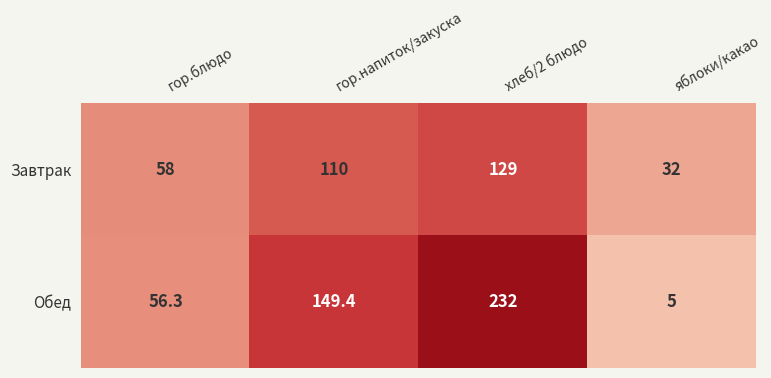

Reading left to right, transcribe all the data shown in this chart.

Завтрак: 58.0	110.0	129.0	32.0
Обед: 56.3	149.4	232.0	5.0